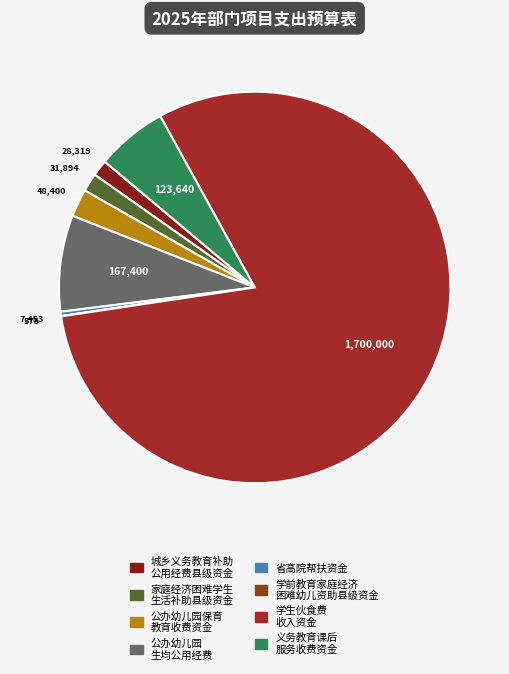

What is the largest slice in the pie chart?

学生伙食费收入资金